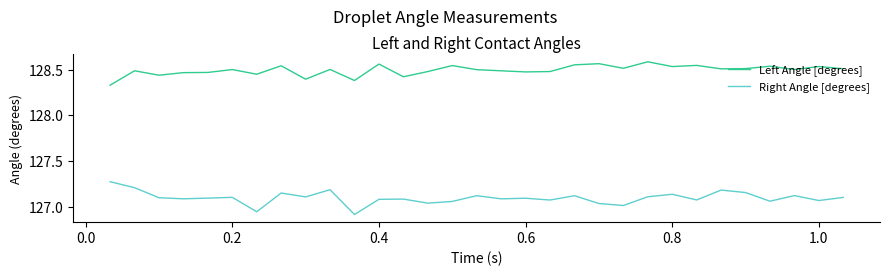

Which series has the largest total across all categories?

Left Angle [degrees]